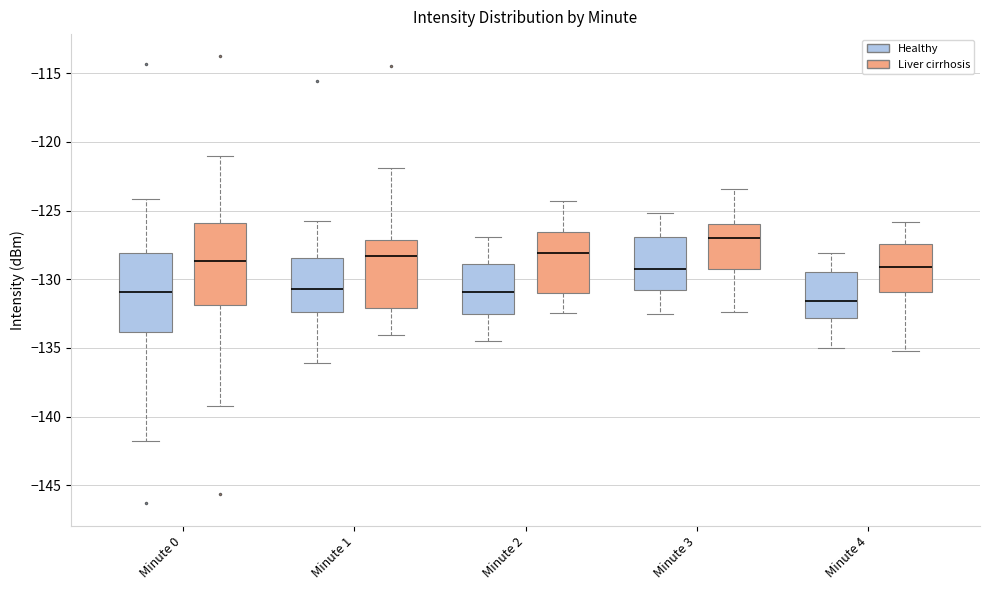

Where does the median line of the box for Minute 4 (Liver cirrhosis) sit on the y-axis? The values are not printed on the chart, so give them approximately, as read against the axis.

-129.0